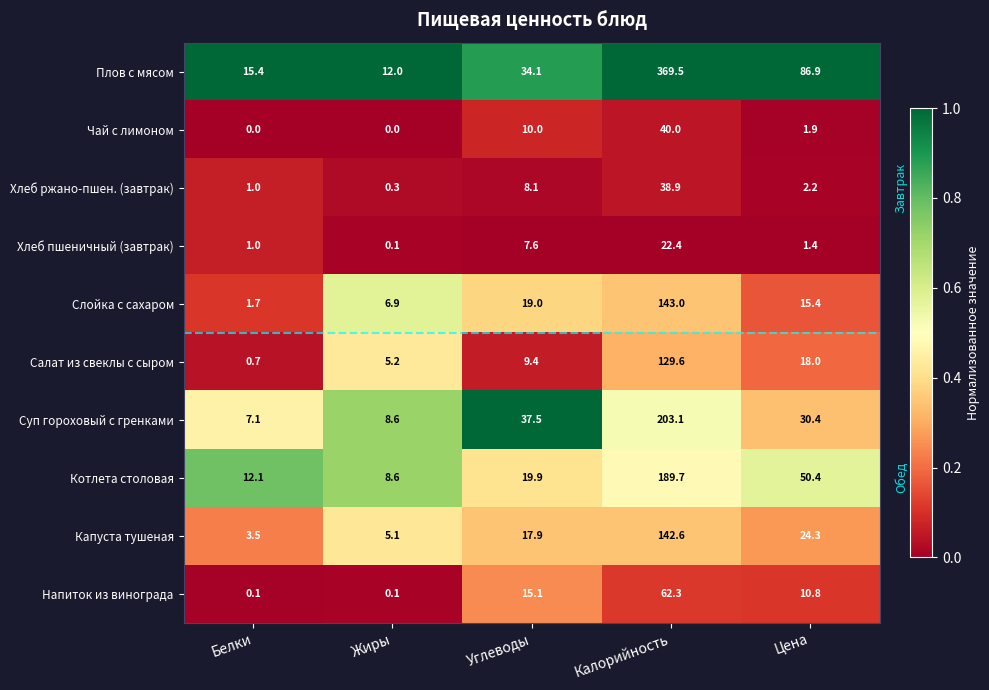

What value does the Хлеб пшеничный (завтрак) series have at Белки?

1.0